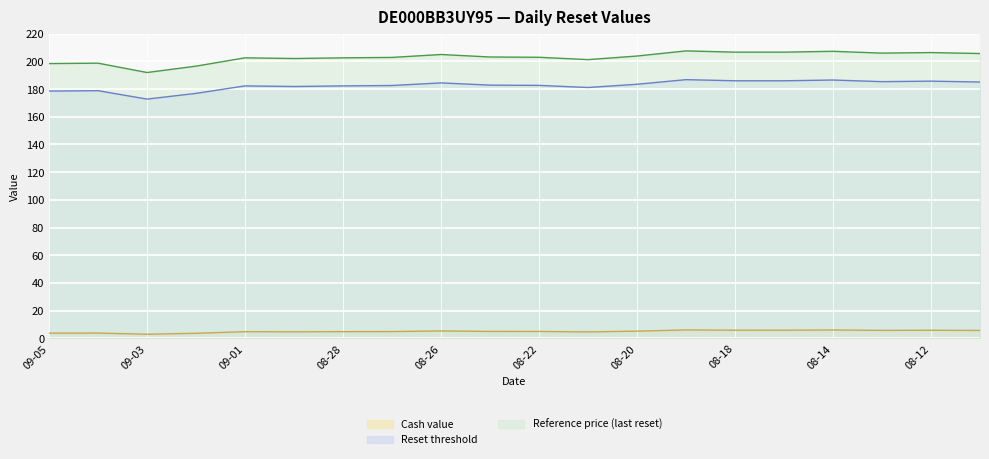

List the series in order of their peak value, highest first.

Reference price (last reset), Reset threshold, Cash value